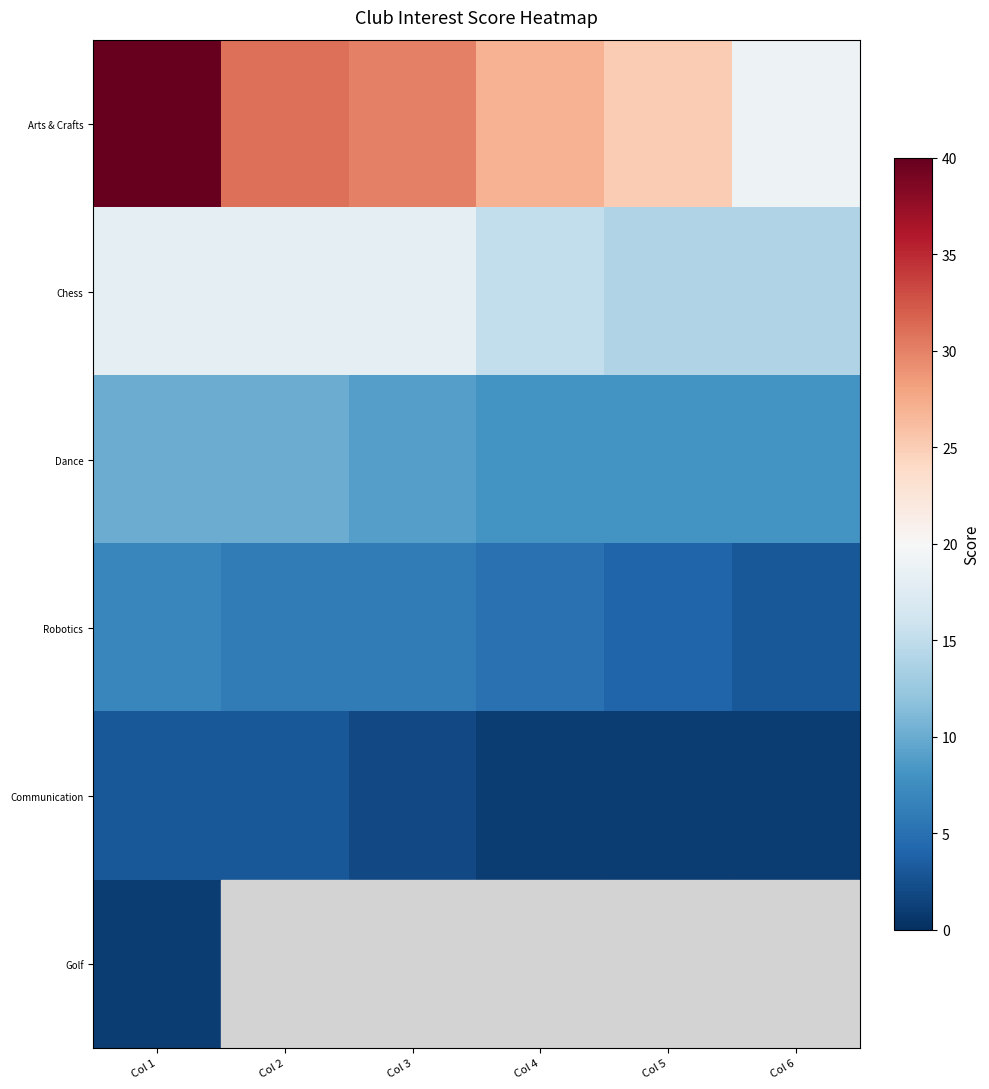

The value of Robotics at Col 3 is 6.0. True or false?

True